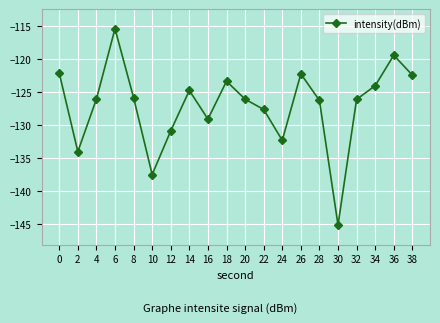

What is the change in value from 2 to 34?

+9.9